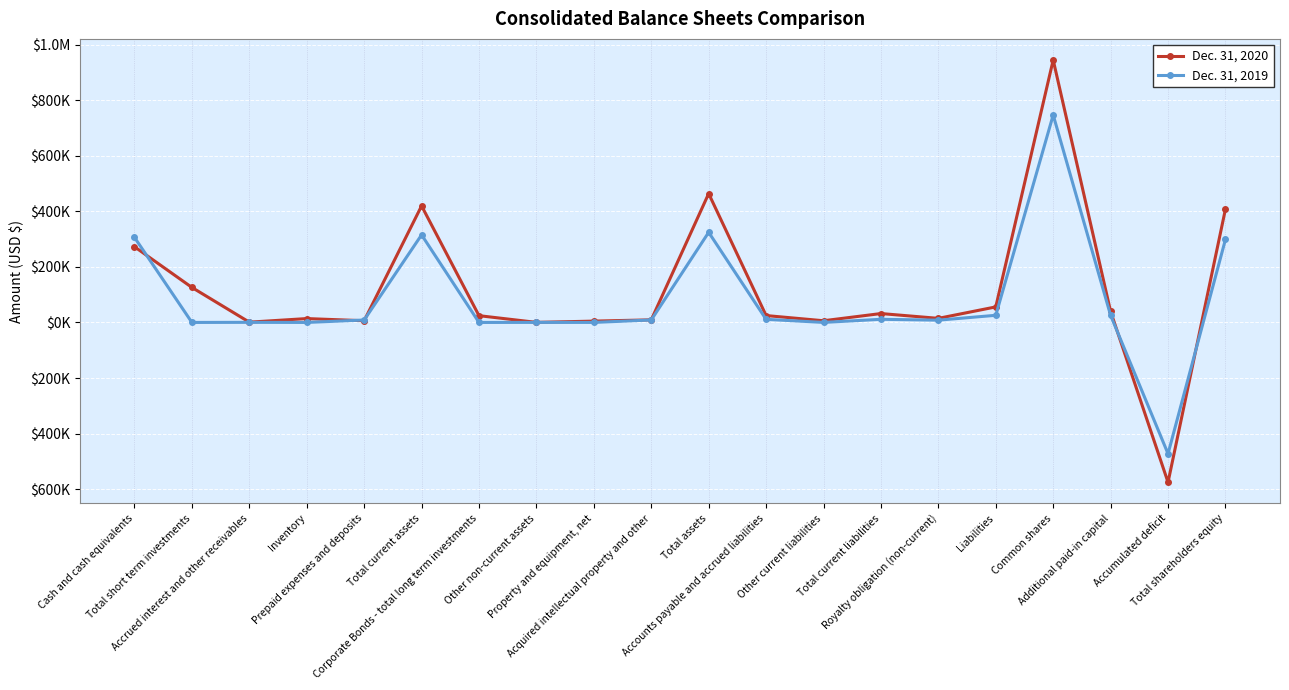

What is the minimum value shown in the chart?

-575156